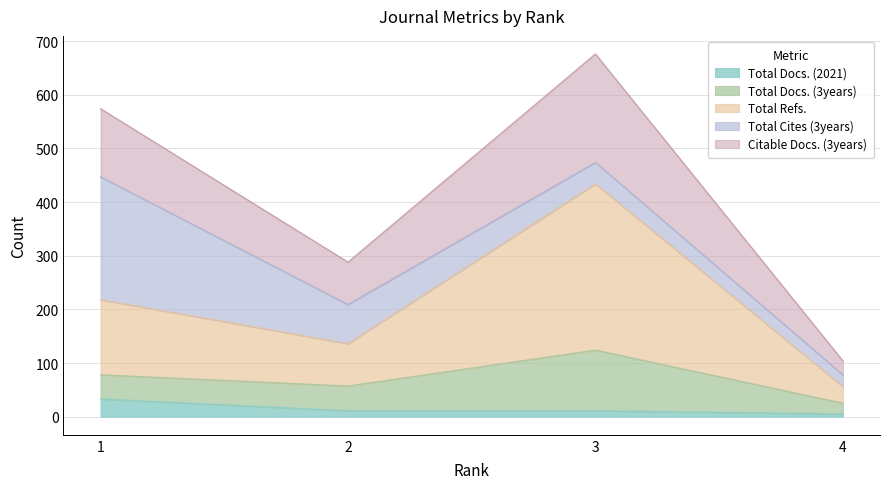

What is the lowest value of the Citable Docs. (3years) series?

25